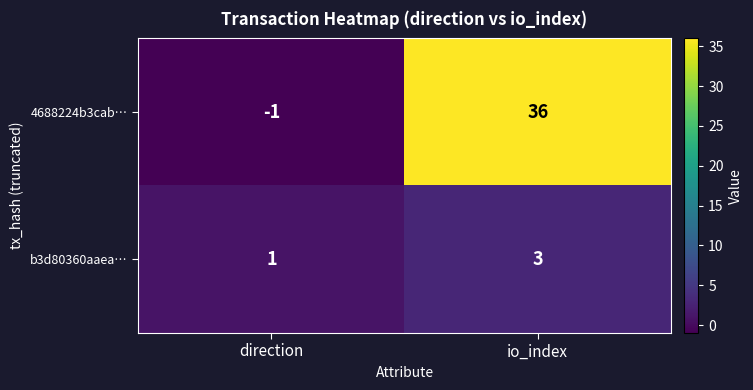

What is the average value of the 4688224b3cab… series?

18